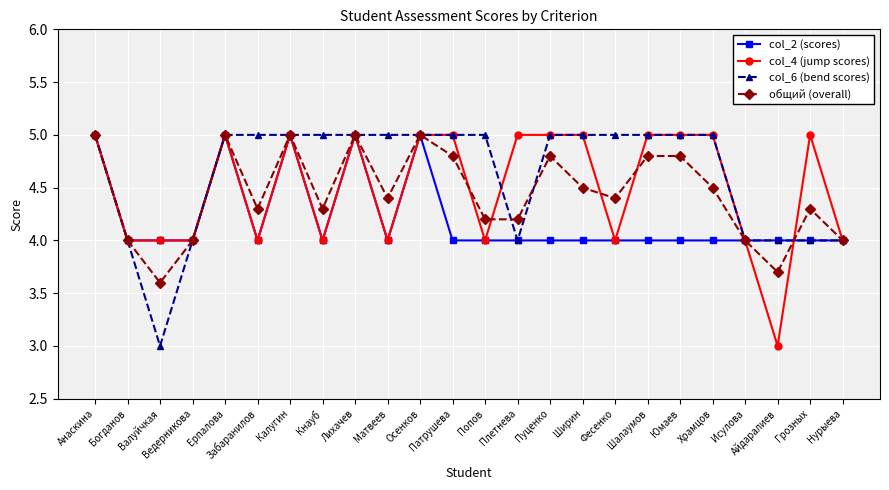

Between Попов and Нурыева, which series saw the biggest shift?

col_6 (bend scores)